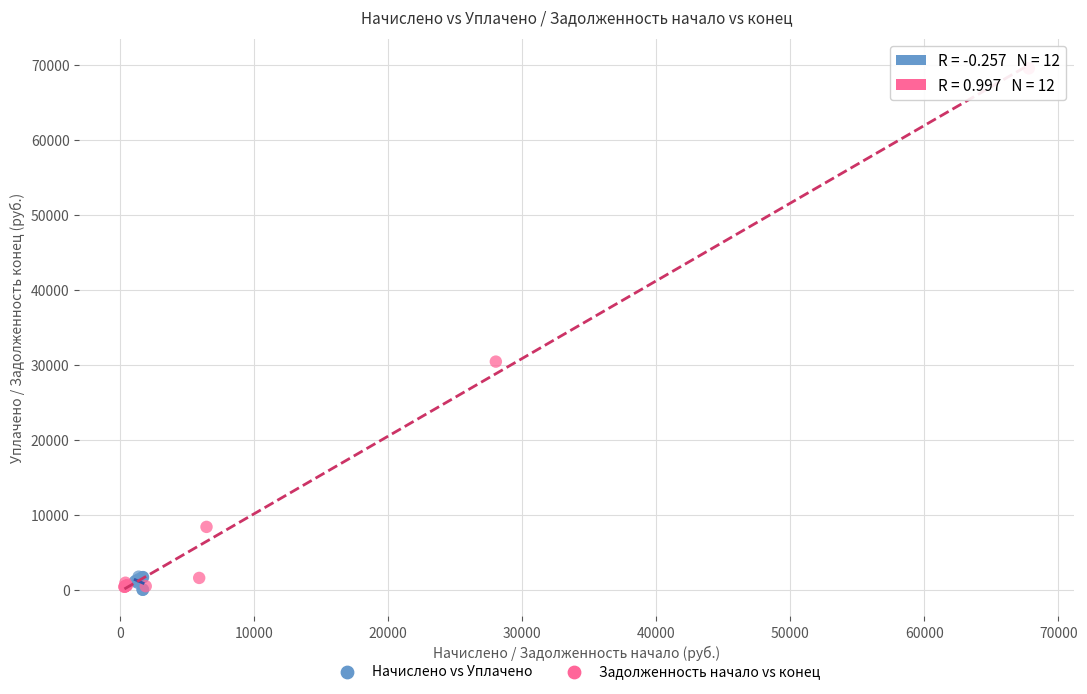

Which series has the widest spread of Y values?

Задолженность начало vs конец